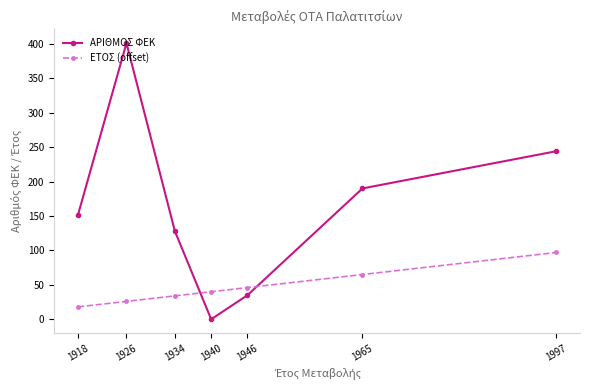

What is the approximate value of ΕΤΟΣ (offset) at 1934, to the nearest 5?

35